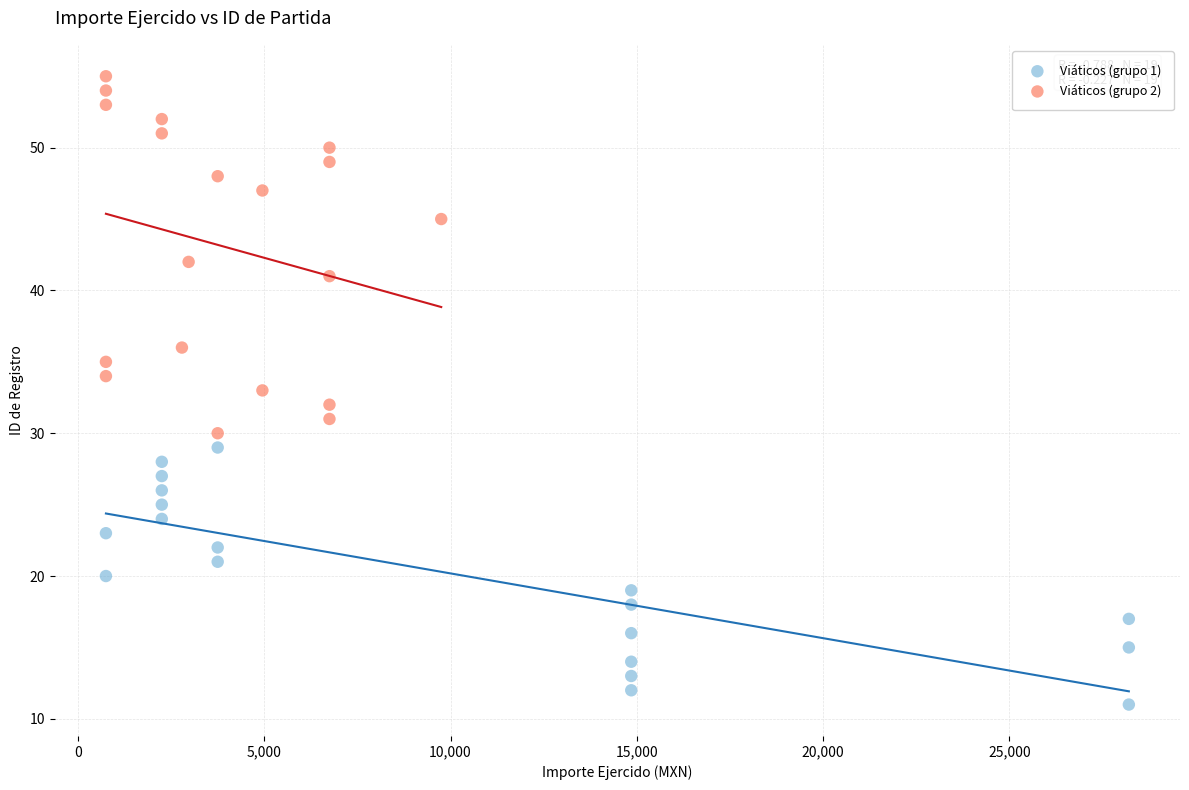

Which series reaches the minimum Y coordinate?

Viáticos (grupo 1)